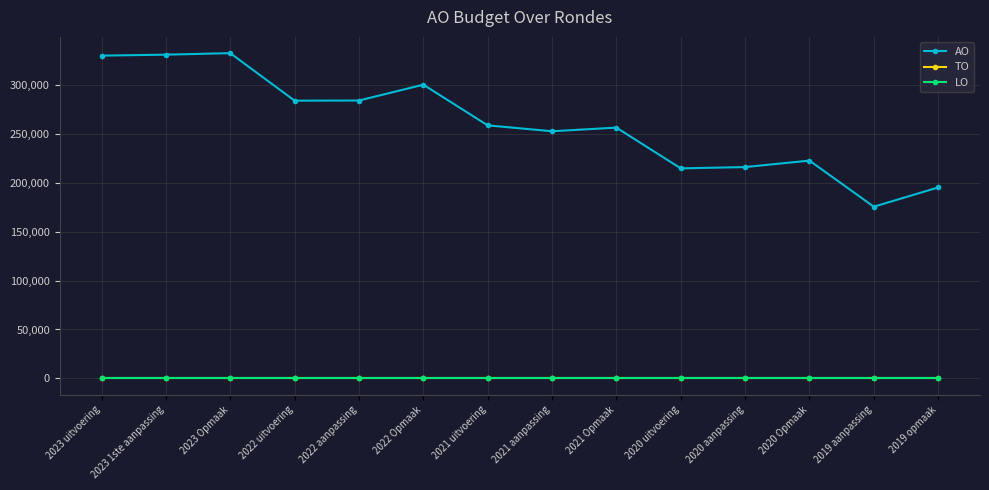

Is it true that AO equals 284021 at 2022 uitvoering?

True